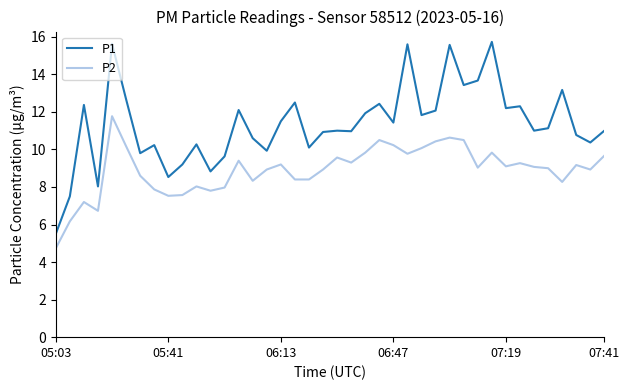

True or false: P1 and P2 intersect in this chart.

False